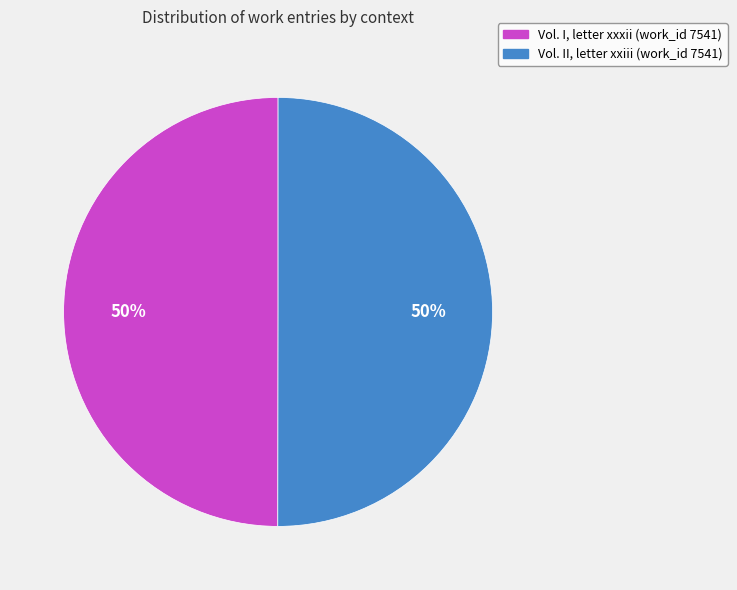

Is it true that Vol. II, letter xxiii (work_id 7541) is 60% of the pie?

False